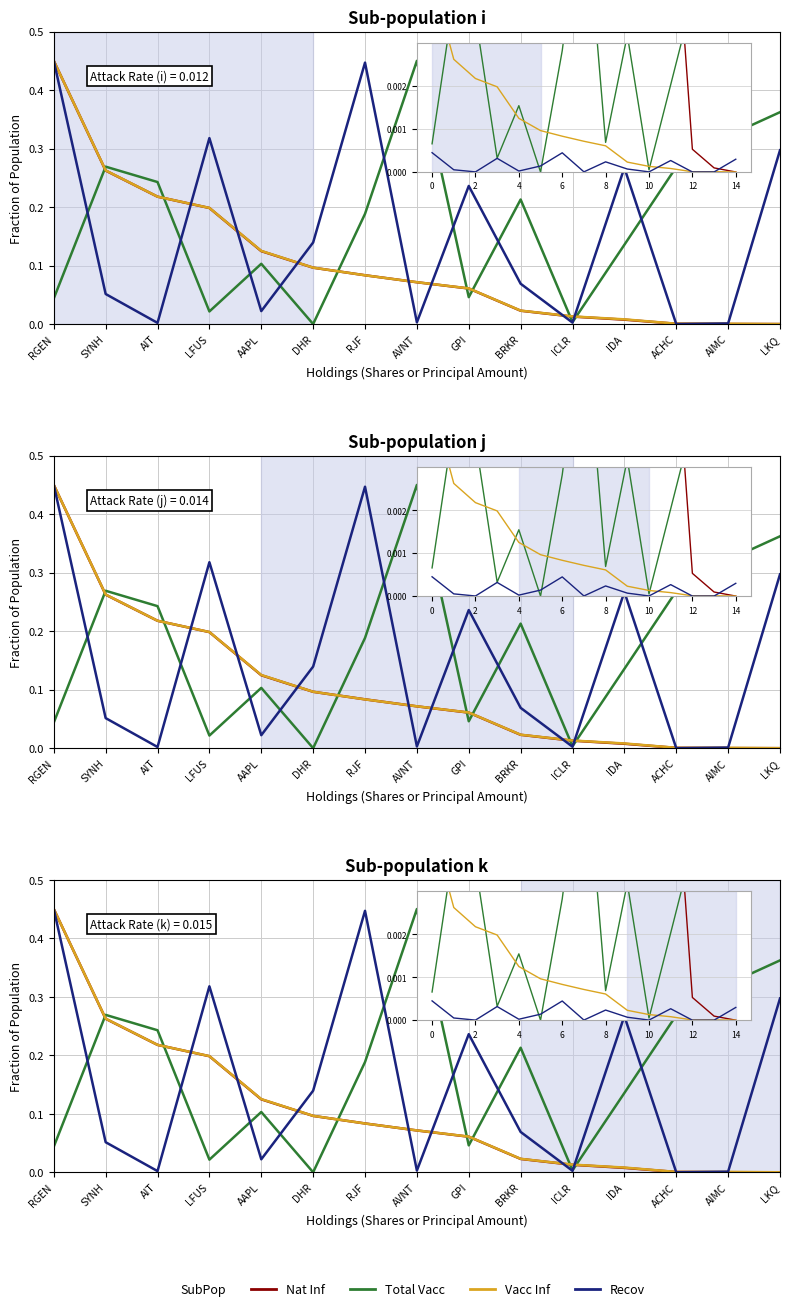

What is the difference between the maximum and minimum values in the Total Vacc series?

0.5